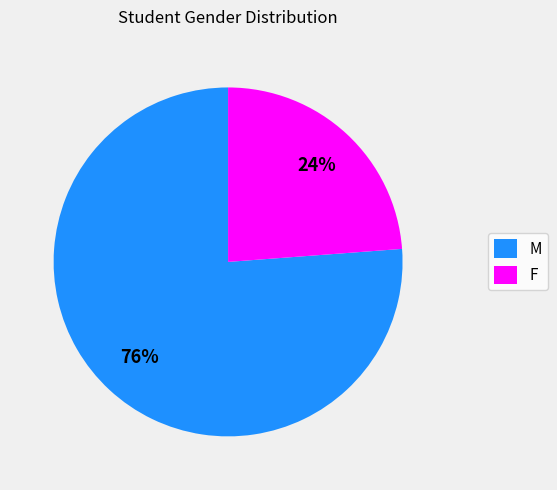

To the nearest percent, what percentage of the pie is F?

24%